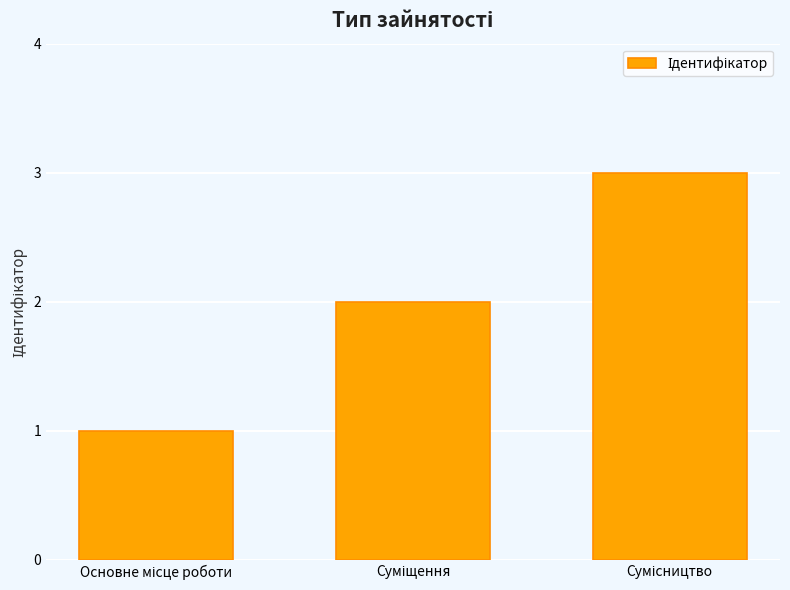

What is the greatest value displayed?

3